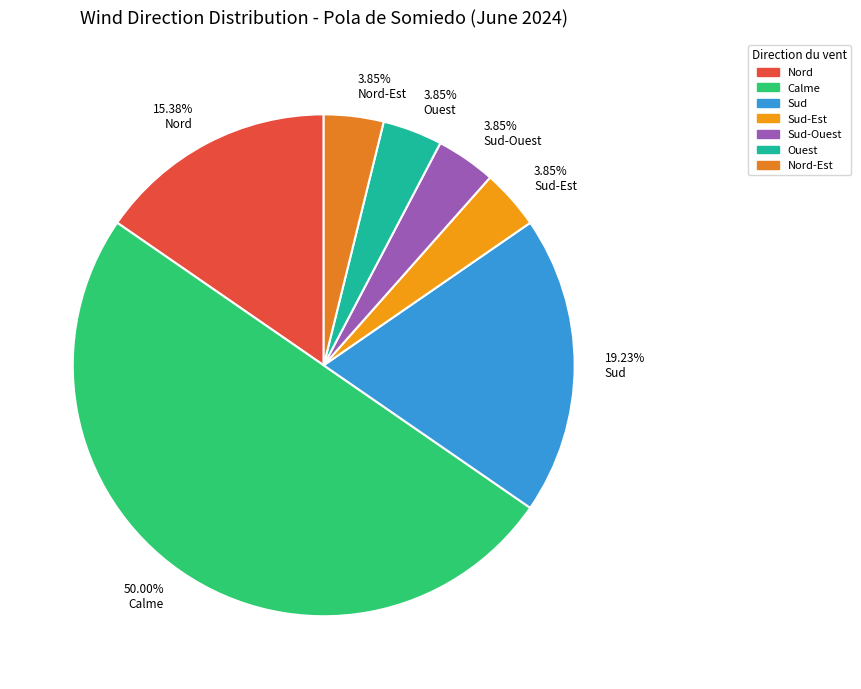

Is the sum of 3.85% Nord-Est and 50.00% Calme greater than half?

Yes